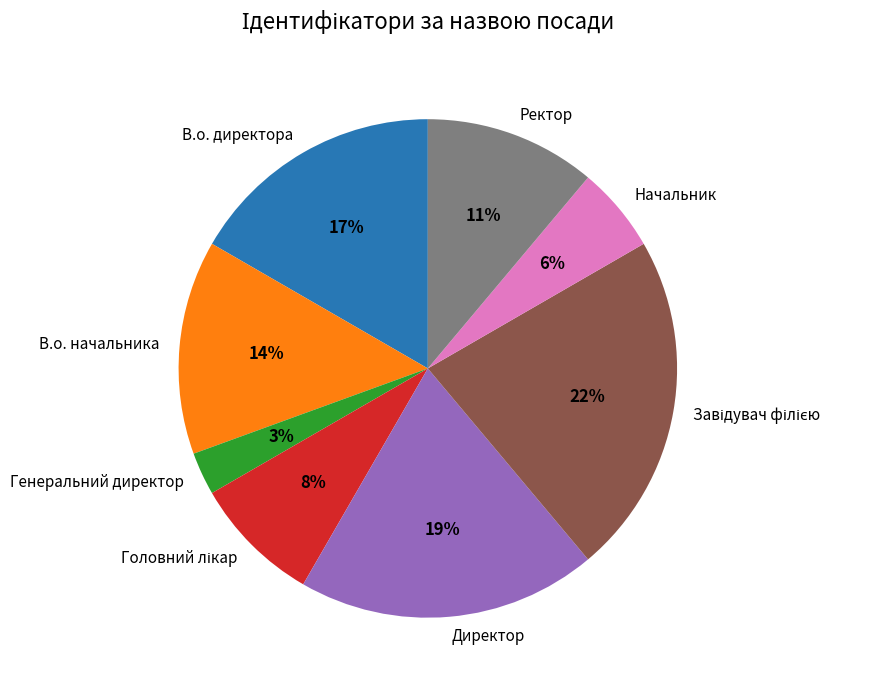

Combined, do Ректор and Директор account for over 50%?

No